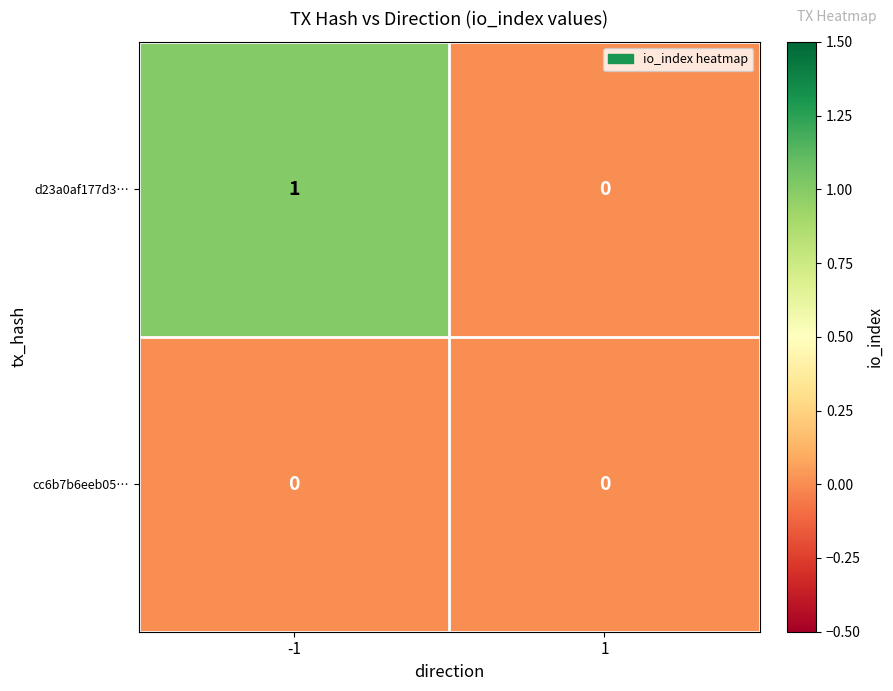

Reading left to right, what are all the values shown in this chart?

d23a0af177d3…: -1=1	1=0
cc6b7b6eeb05…: -1=0	1=0